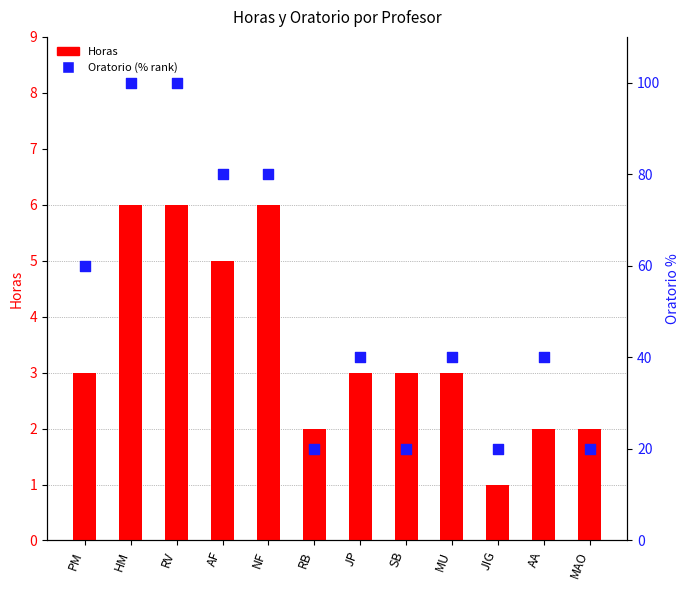

Which series has the widest spread of Y values?

Oratorio (% rank)